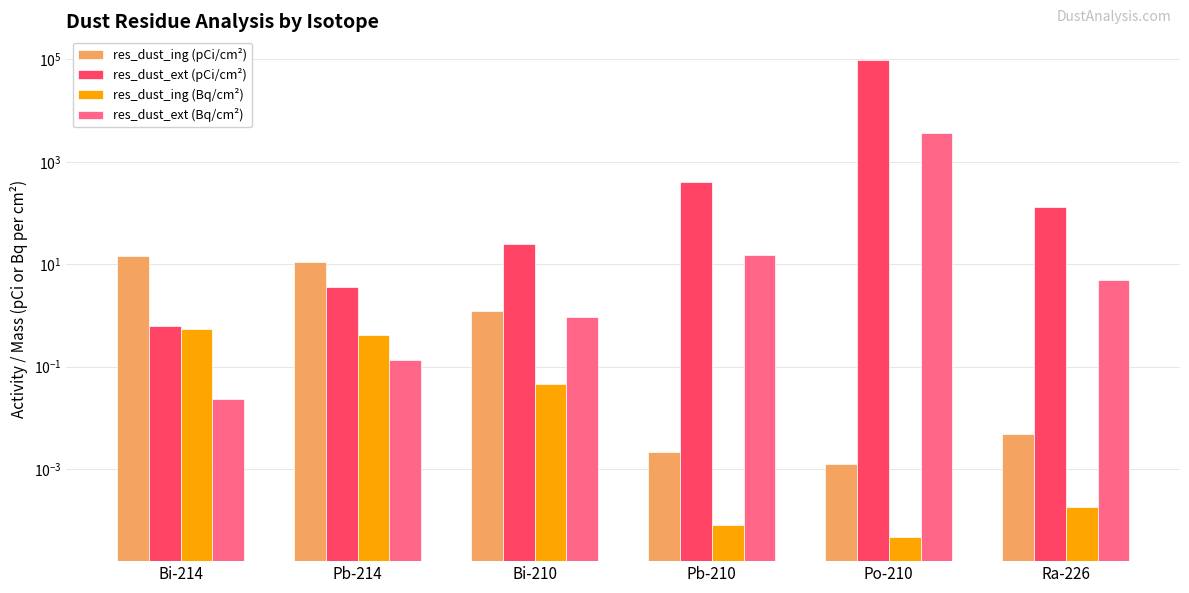

What is the label of the 6th bar from the right?

Bi-214